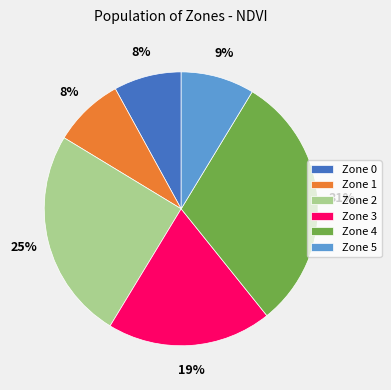

True or false: Zone 3 accounts for 9% of the total.

False